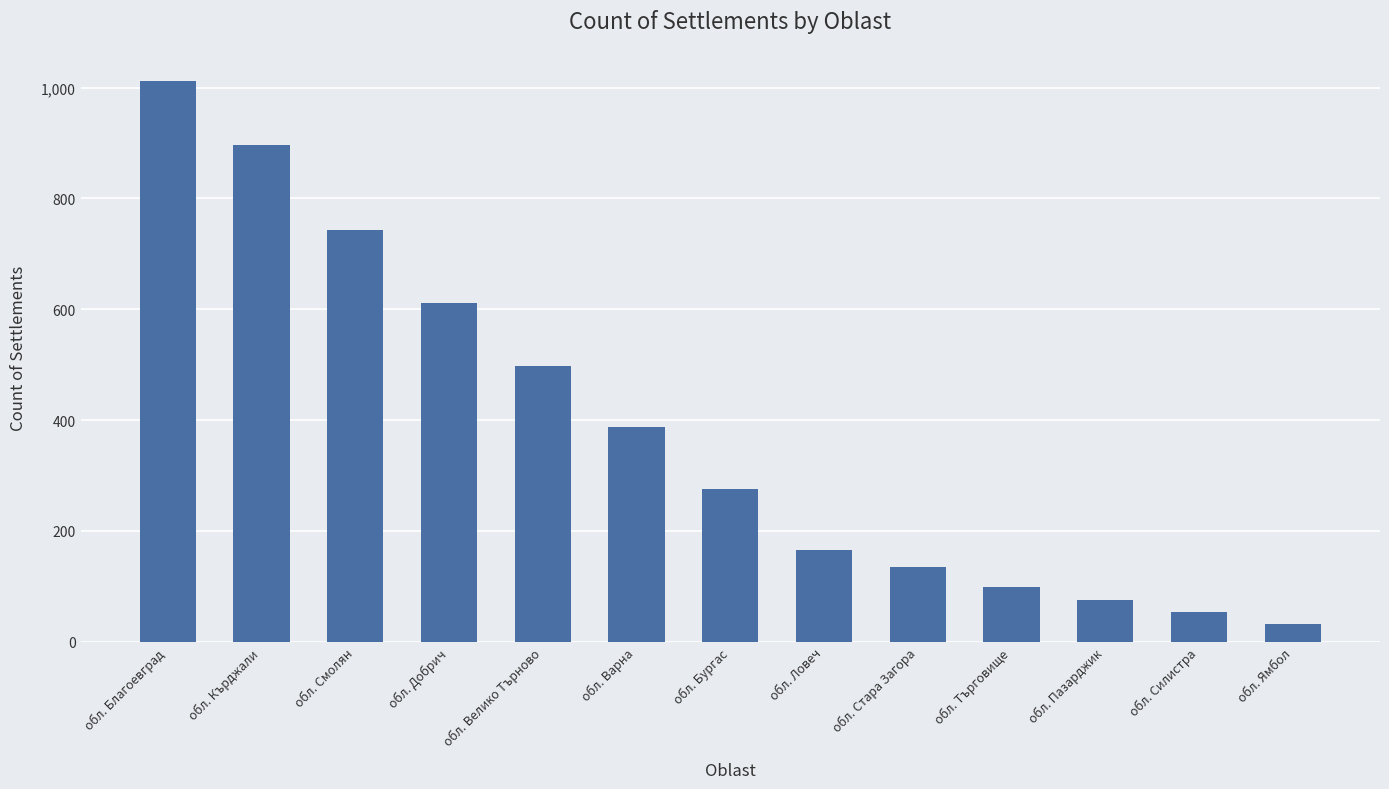

What is the label of the 12th bar from the right?

обл. Кърджали